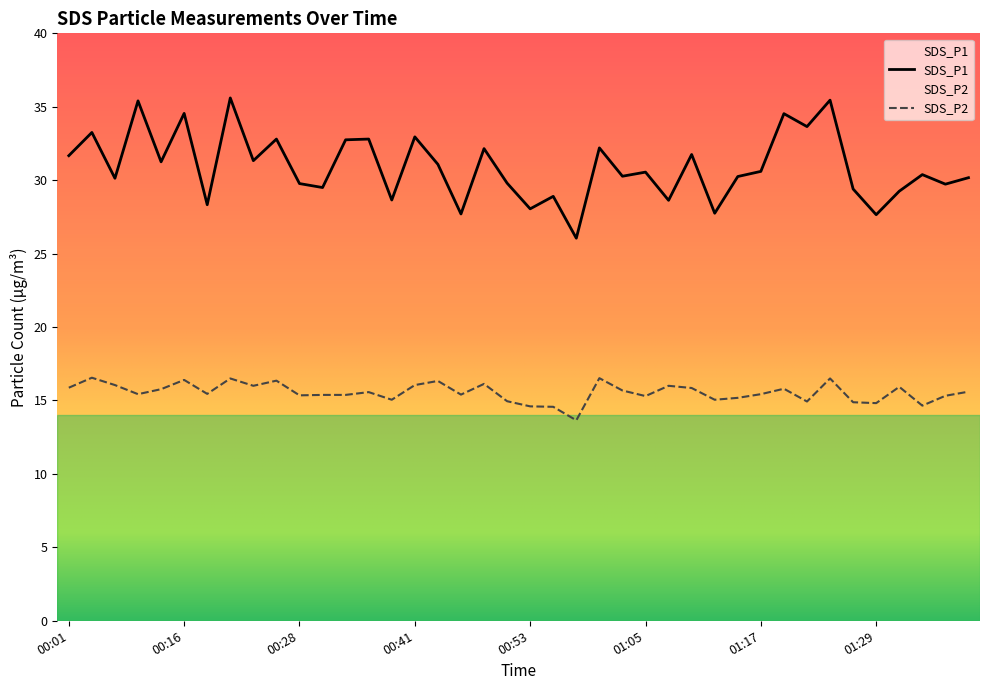

List the series in order of their overall mean, lowest first.

SDS_P2, SDS_P1